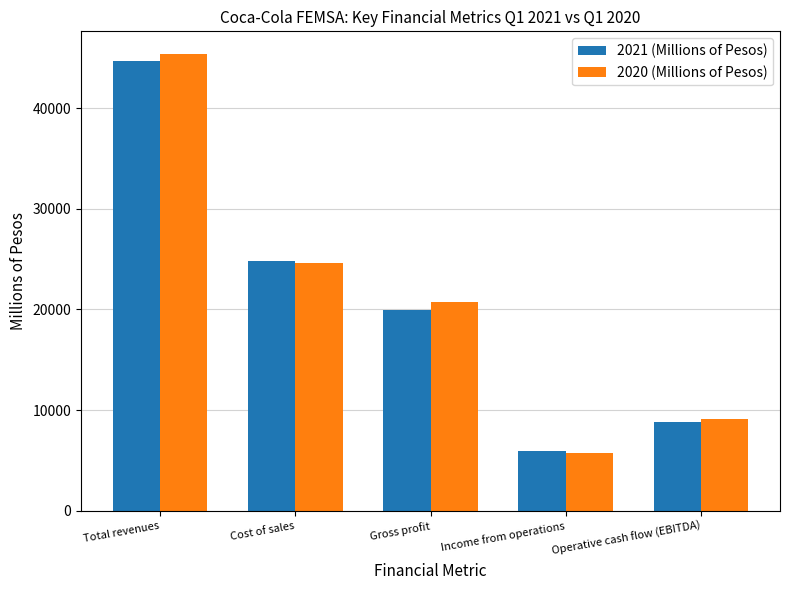

List the series in order of their peak value, highest first.

2020 (Millions of Pesos), 2021 (Millions of Pesos)